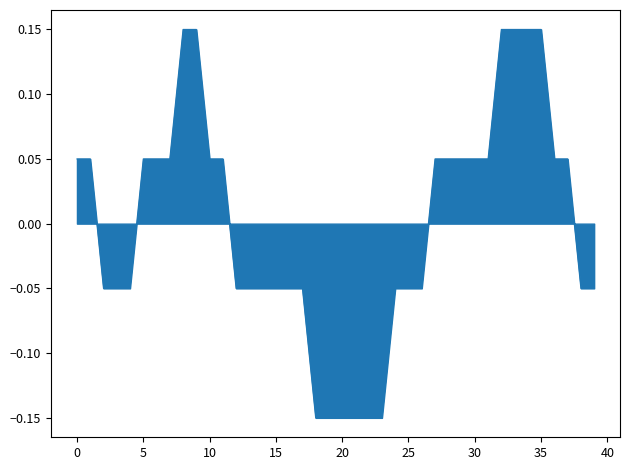

What is the difference between the maximum and minimum values?

0.3